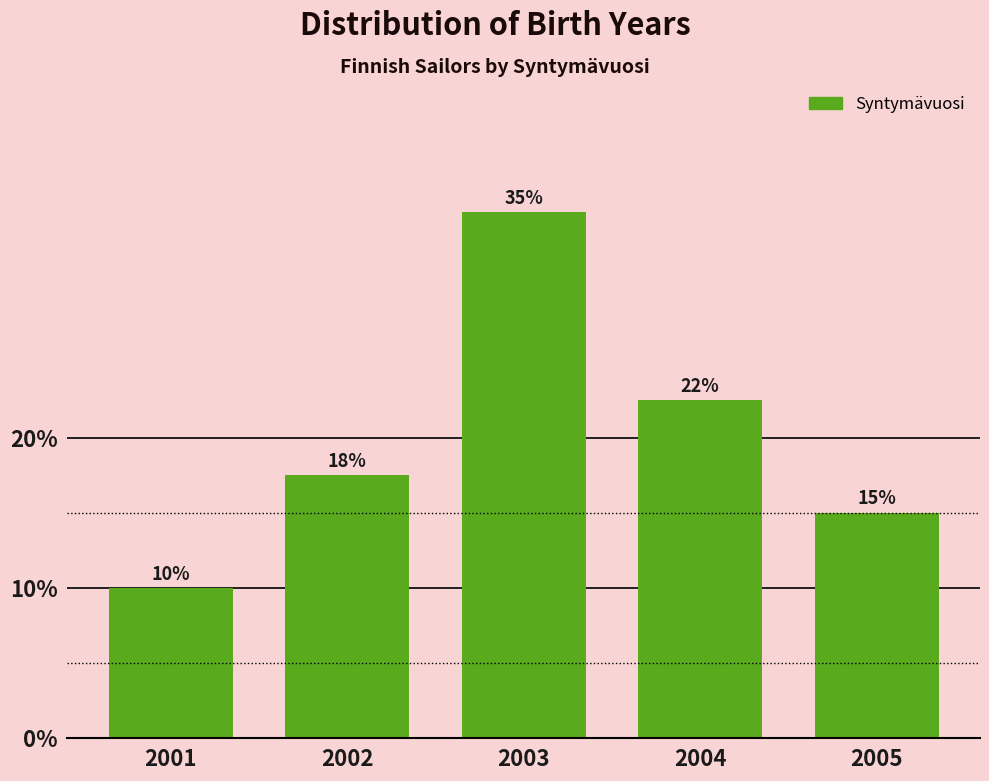

At which label does the data first exceed 17?

2002